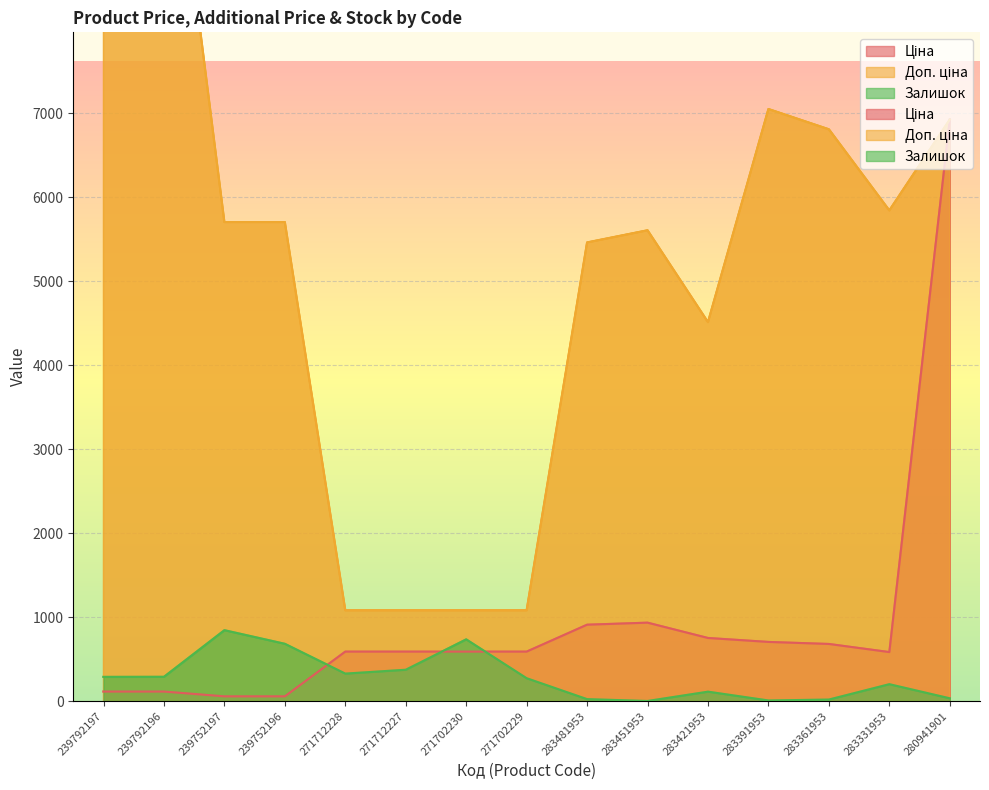

Rank the series by their maximum value, from lowest to highest.

Залишок, Ціна, Доп. ціна